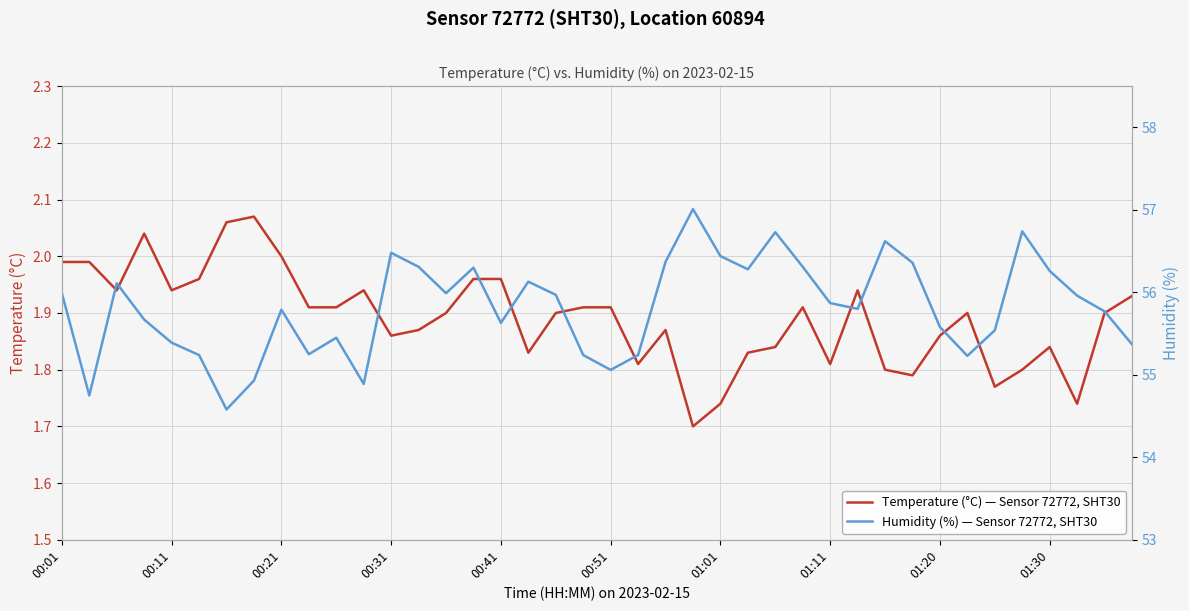

Reading left to right, extract all data points from this chart.

Temperature (°C) — Sensor 72772, SHT30: 2.0	2.0	1.9	2.0	1.9	2.0	2.1	2.1	2.0	1.9	1.9	1.9	1.9	1.9	1.9	2.0	2.0	1.8	1.9	1.9	1.9	1.8	1.9	1.7	1.7	1.8	1.8	1.9	1.8	1.9	1.8	1.8	1.9	1.9	1.8	1.8	1.8	1.7	1.9	1.9
Humidity (%) — Sensor 72772, SHT30: 56.0	54.8	56.1	55.7	55.4	55.2	54.6	54.9	55.8	55.2	55.5	54.9	56.5	56.3	56.0	56.3	55.6	56.1	56.0	55.2	55.1	55.2	56.4	57.0	56.4	56.3	56.7	56.3	55.9	55.8	56.6	56.4	55.6	55.2	55.5	56.7	56.3	56.0	55.8	55.4